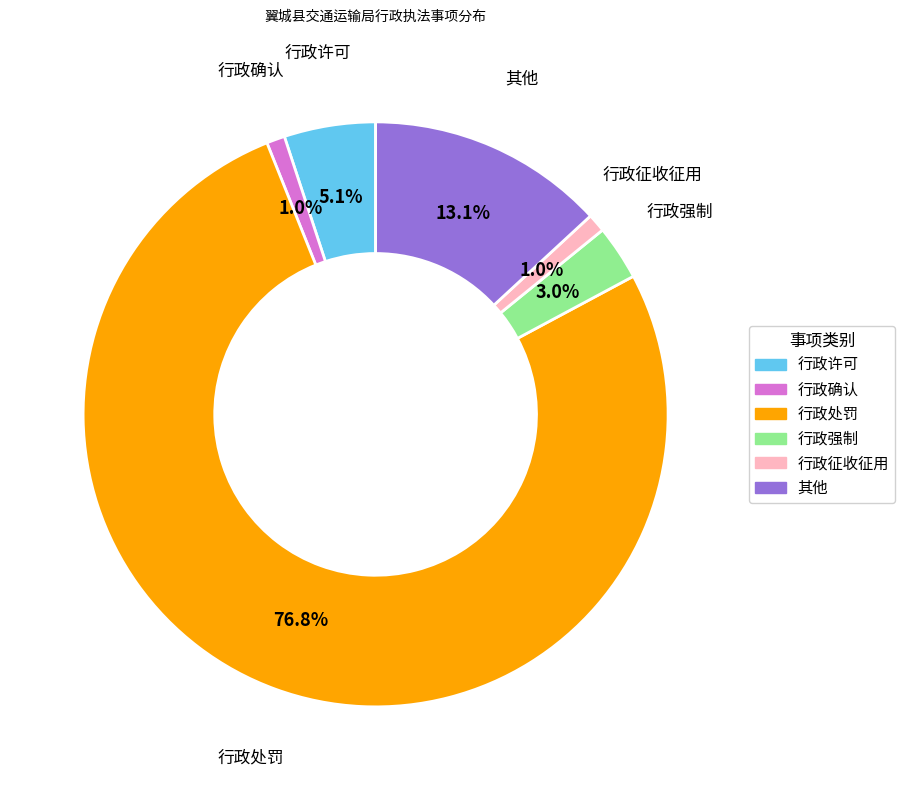

To the nearest percent, what is the combined percentage of 行政确认 and 行政强制?

4%